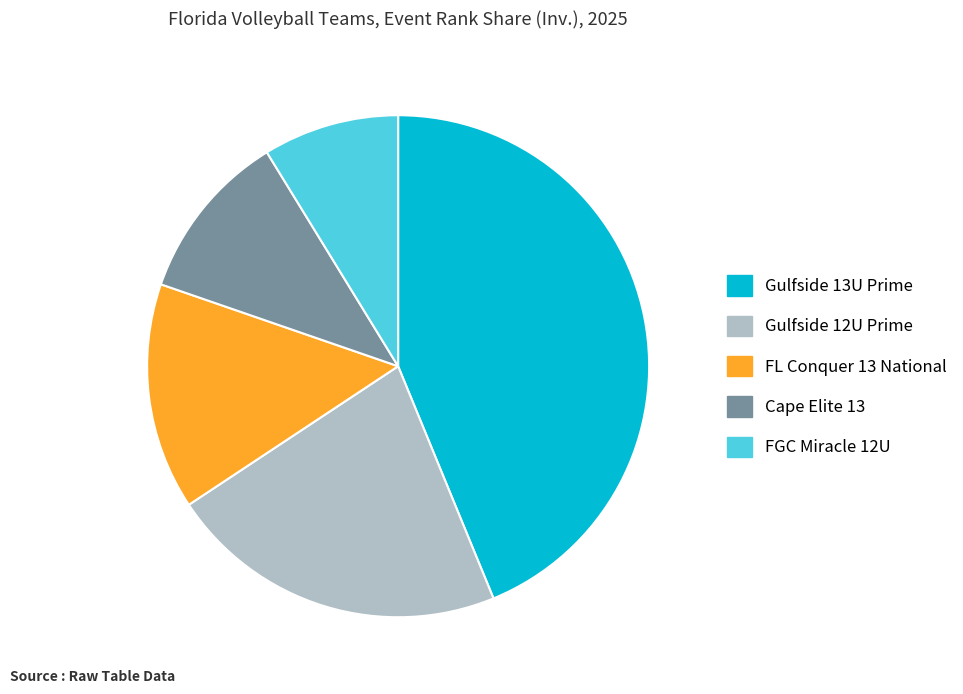

Is Cape Elite 13 the majority of the pie?

No